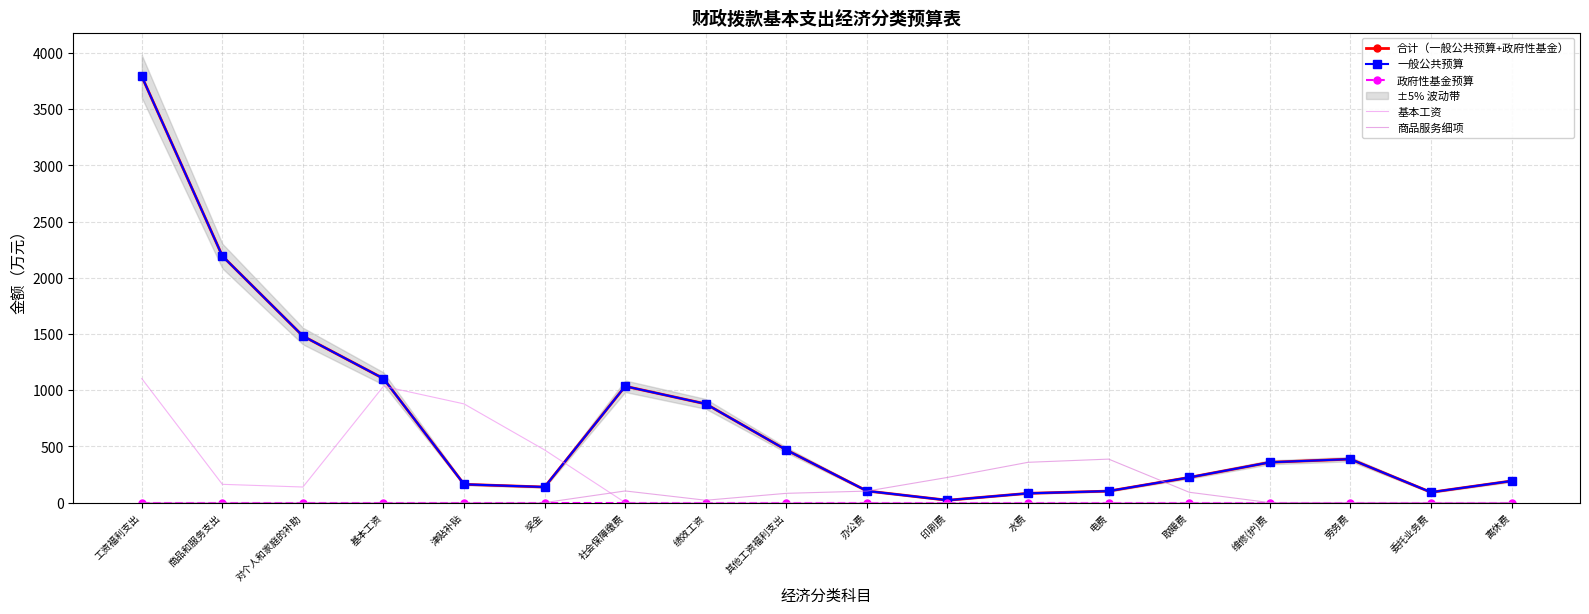

How many lines are shown in the chart?

5